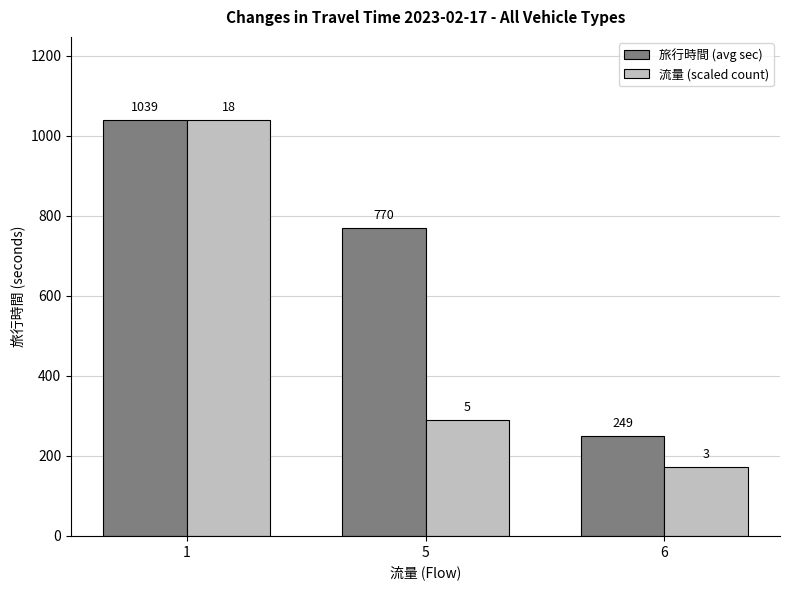

Which label corresponds to the largest value in the chart?

1